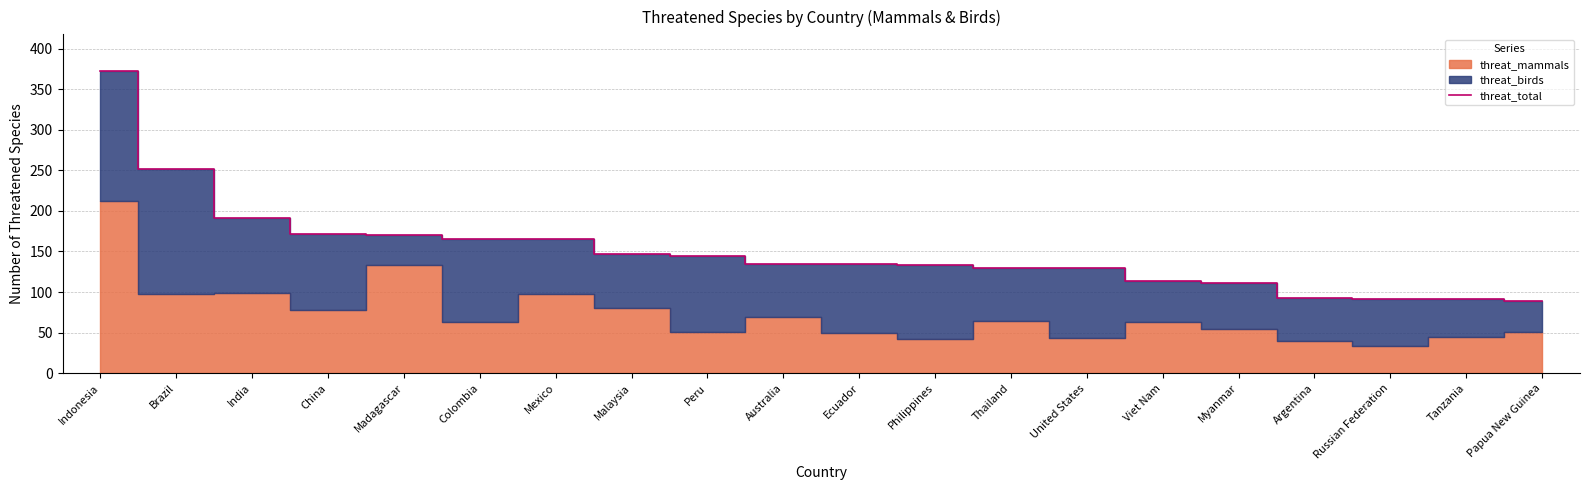

Does the chart have visible grid lines?

Yes